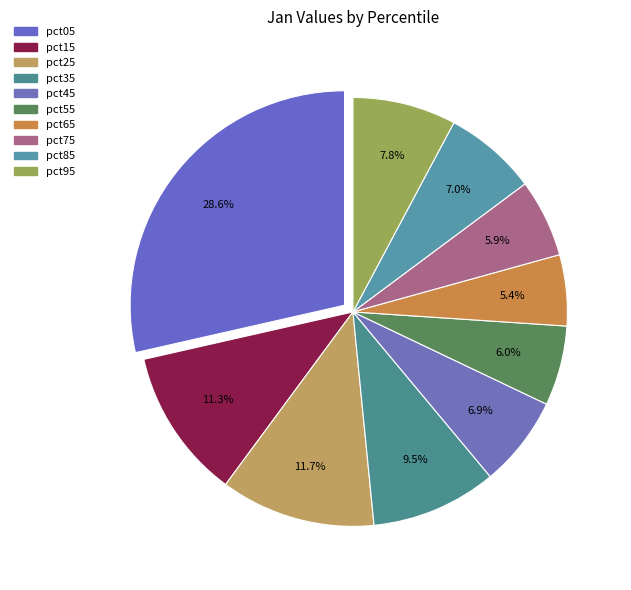

Which category has the smallest portion of the pie?

pct65